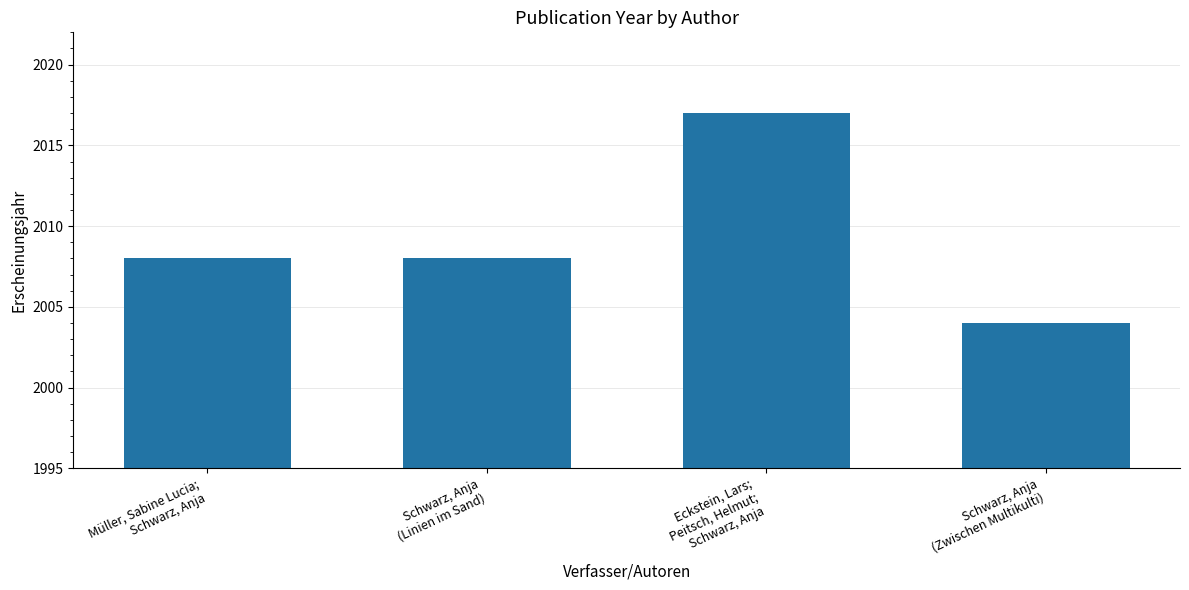

Which has a higher value, Schwarz, Anja
(Linien im Sand) or Schwarz, Anja
(Zwischen Multikulti)?

Schwarz, Anja
(Linien im Sand)